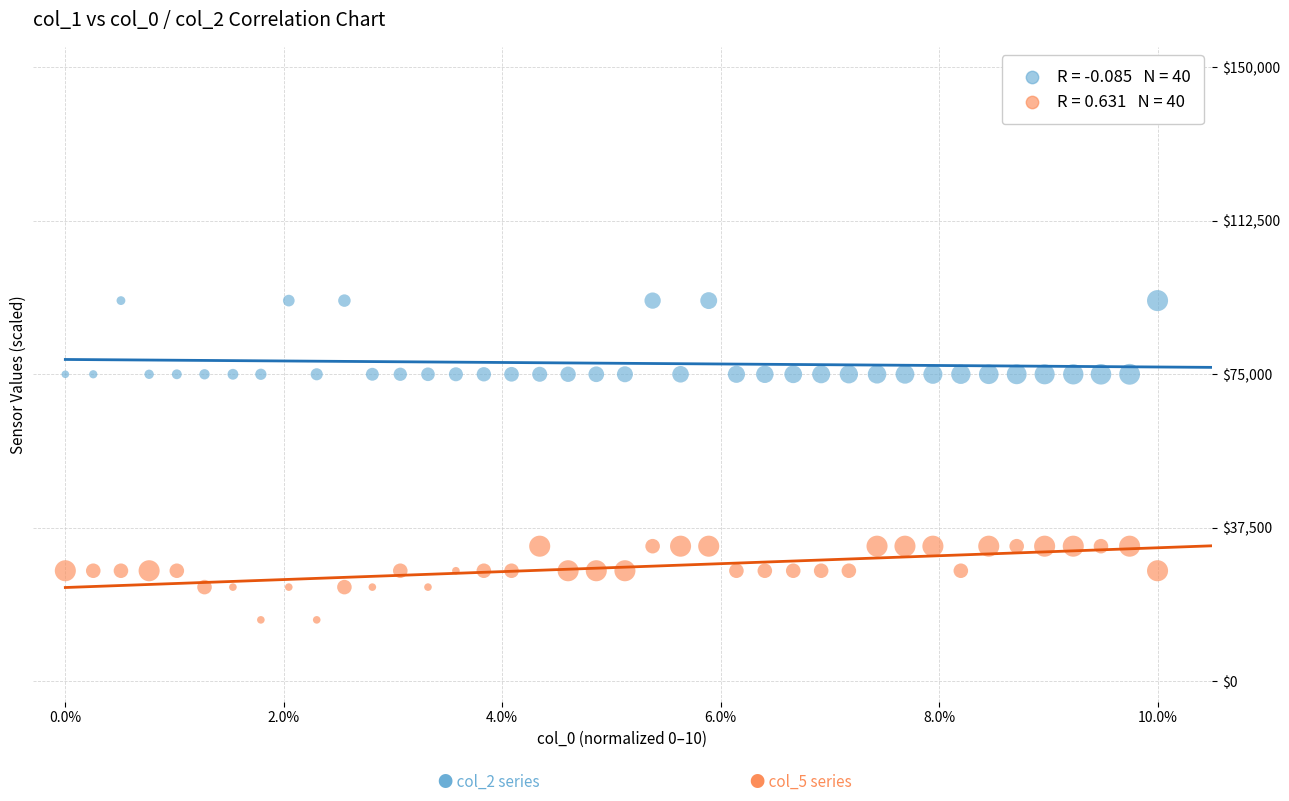

Across all data points, what is the range of Y values (max minus min)?

78000.0